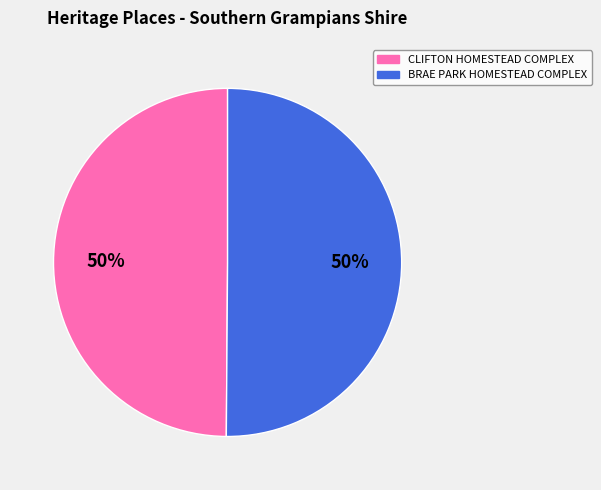

How many slices are in this pie chart?

2